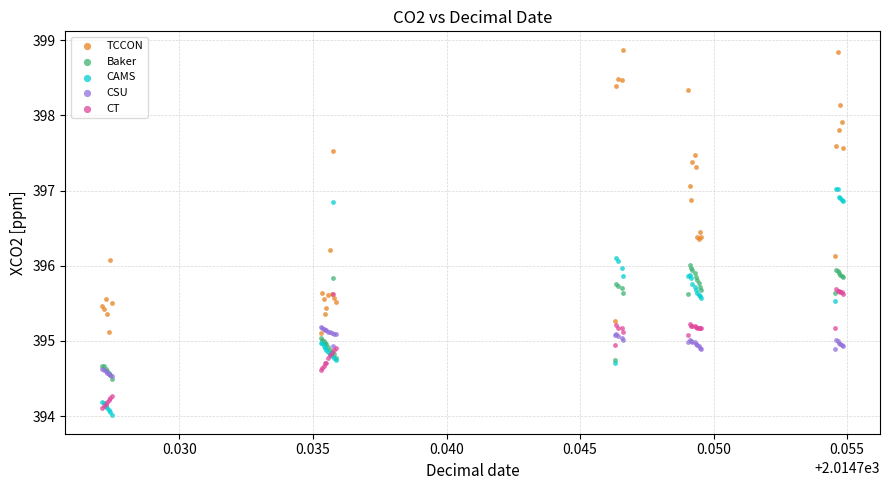

Which series reaches the maximum Y coordinate?

TCCON